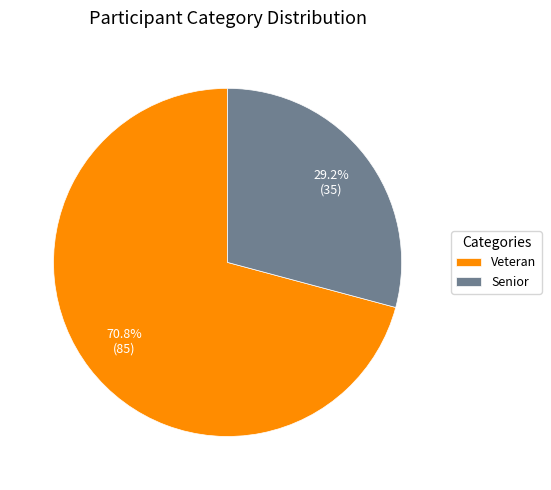

To the nearest percent, what portion does Senior represent?

29%